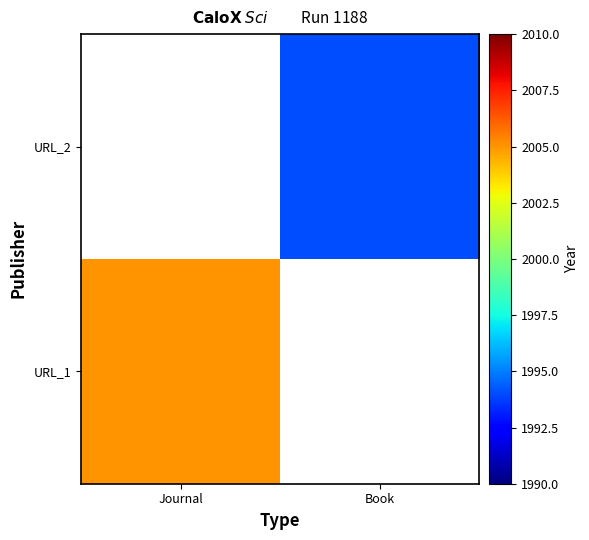

List the labels in order of URL_2 value, smallest first.

Journal, Book